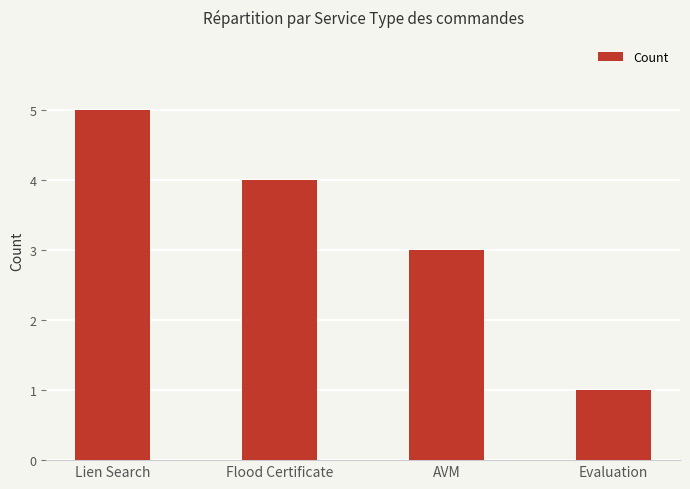

How many bars are there in total?

4